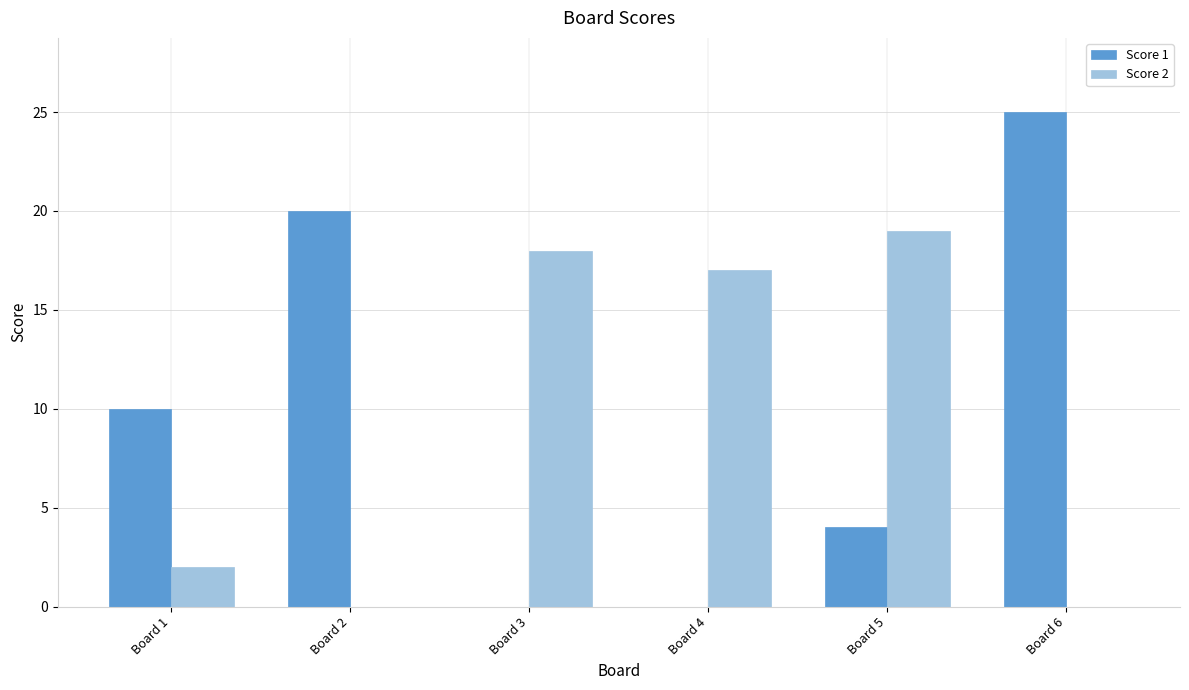

What is the total value across all series at Board 4?

17